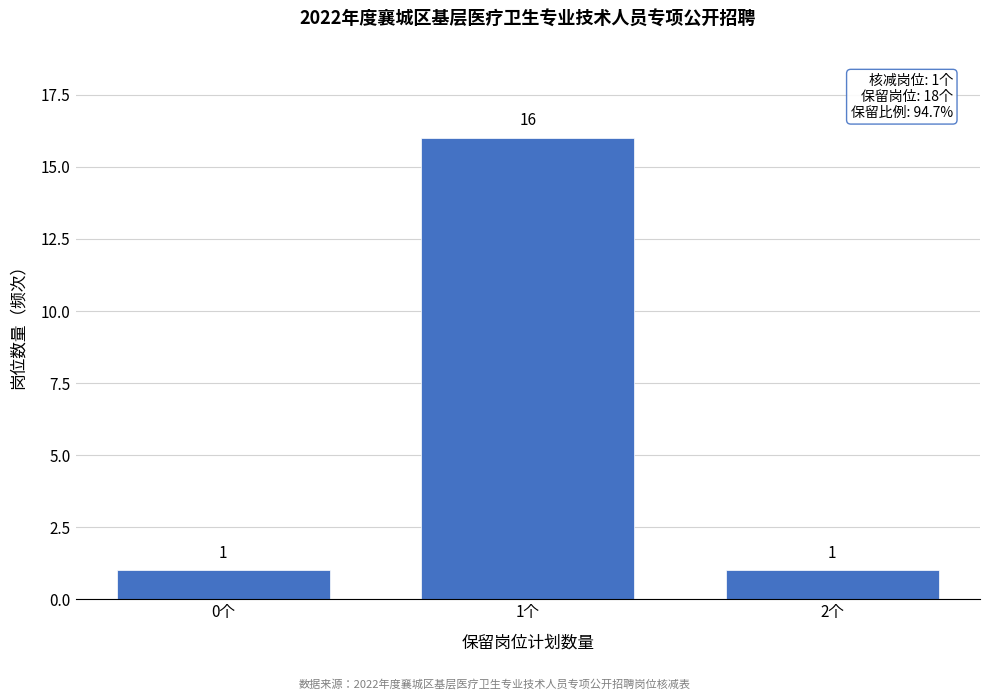

Reading left to right, transcribe this chart: for each bar, give the range it covers on the x-axis and its height.

-0.5 to 0.5: 1
0.5 to 1.5: 16
1.5 to 2.5: 1